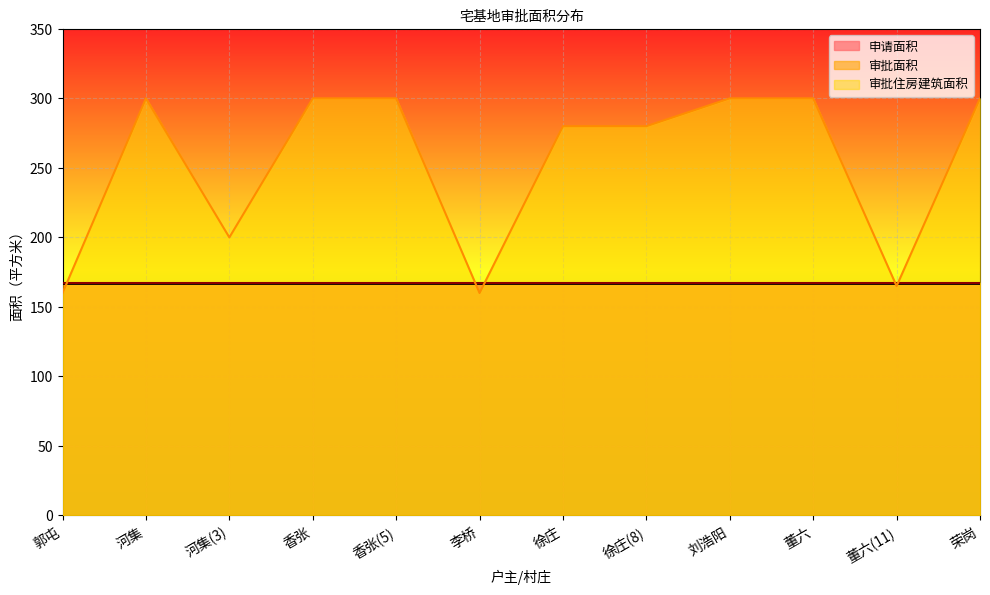

The value of 审批住房建筑面积 at 董六 is 165. True or false?

True